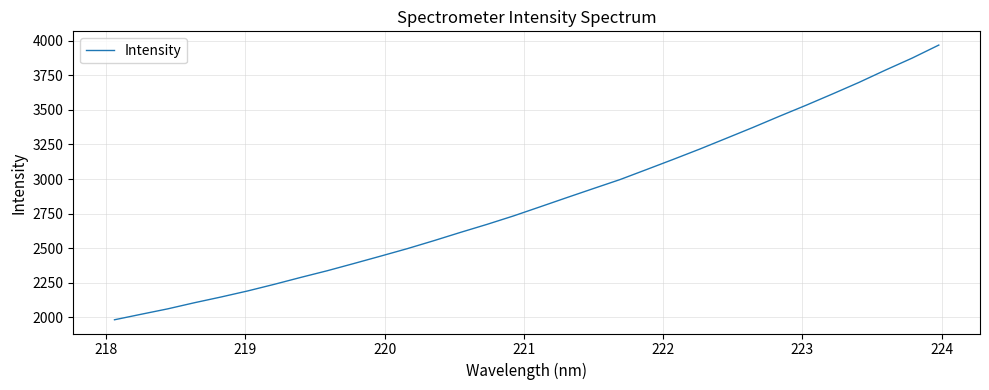

What is the minimum value shown in the chart?

1982.8